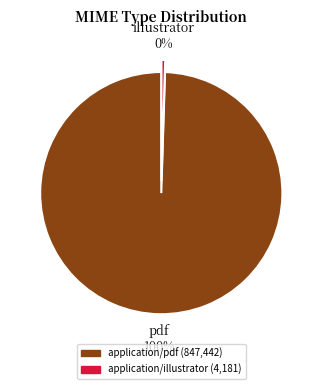

Approximately how many times larger is the value at application/pdf compared to application/illustrator?

202.7